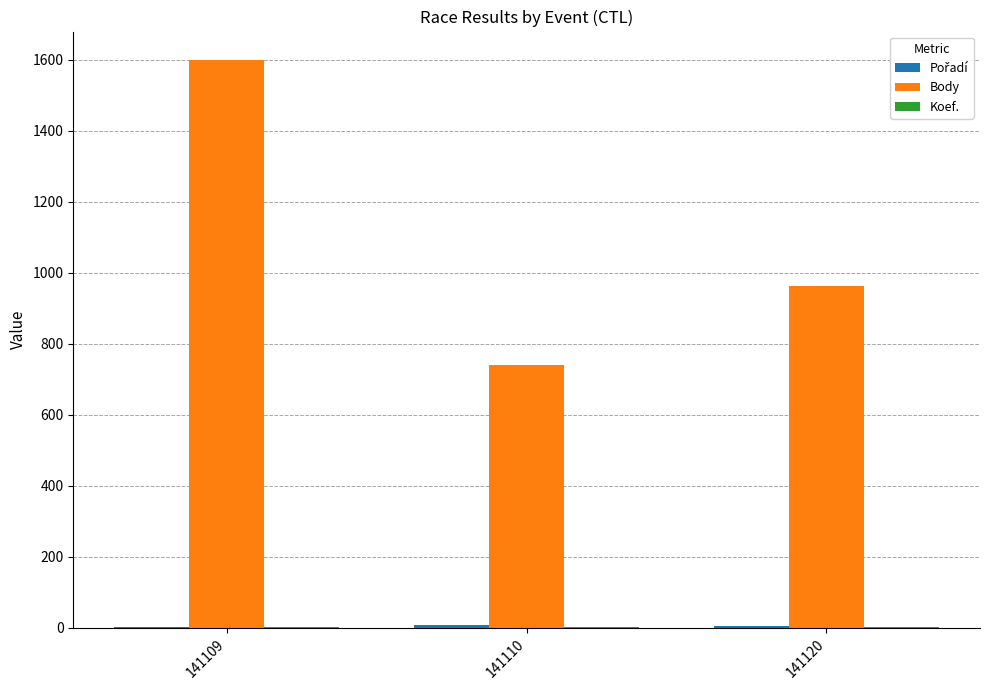

Between 141109 and 141110, which series saw the biggest shift?

Body